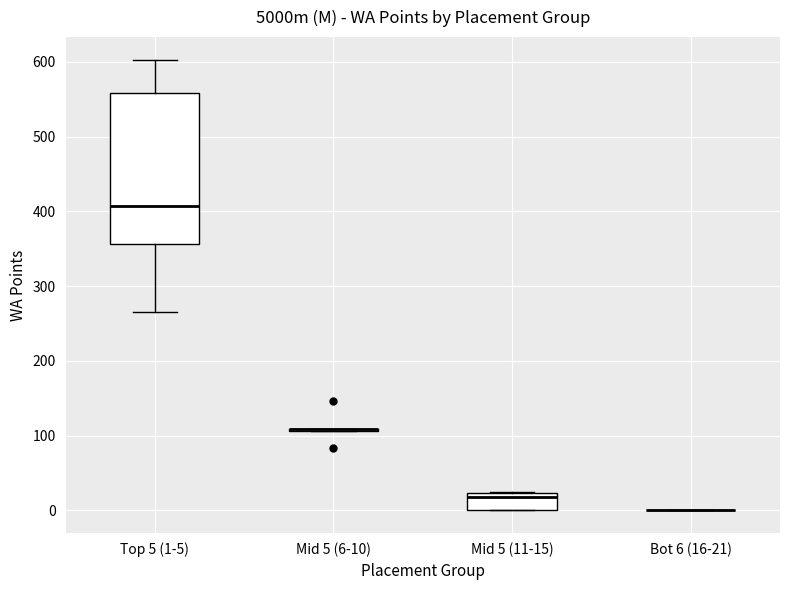

Reading left to right, read every box against the y-axis: the position of its median line, the range the box covers, and the ends of its whiskers. The values are not printed on the chart, so give them approximately, as read against the axis.

Top 5 (1-5): median 410, box 360 to 560, whiskers 270 to 600
Mid 5 (6-10): box collapsed to a line at 110, whiskers 110 to 110
Mid 5 (11-15): median 20 (just below the box's upper edge), box 0 to 20, whiskers 0 to 30
Bot 6 (16-21): box collapsed to a line at 0, whiskers 0 to 0